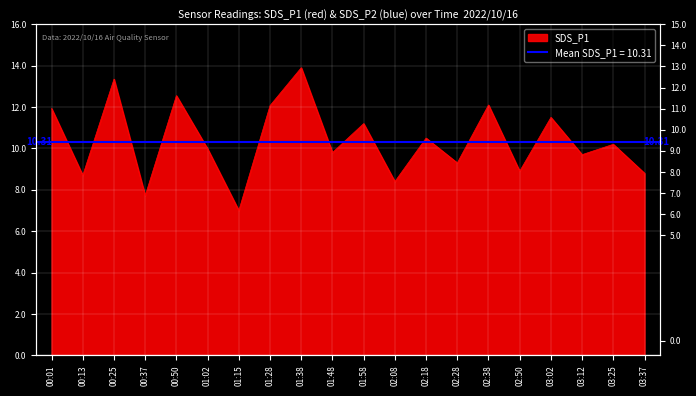

Reading right to left, list all the values displayed in this chart.

8.8	10.2	9.7	11.5	8.9	12.1	9.3	10.5	8.4	11.2	9.8	13.9	12.1	7.0	10.0	12.6	7.7	13.3	8.7	11.9